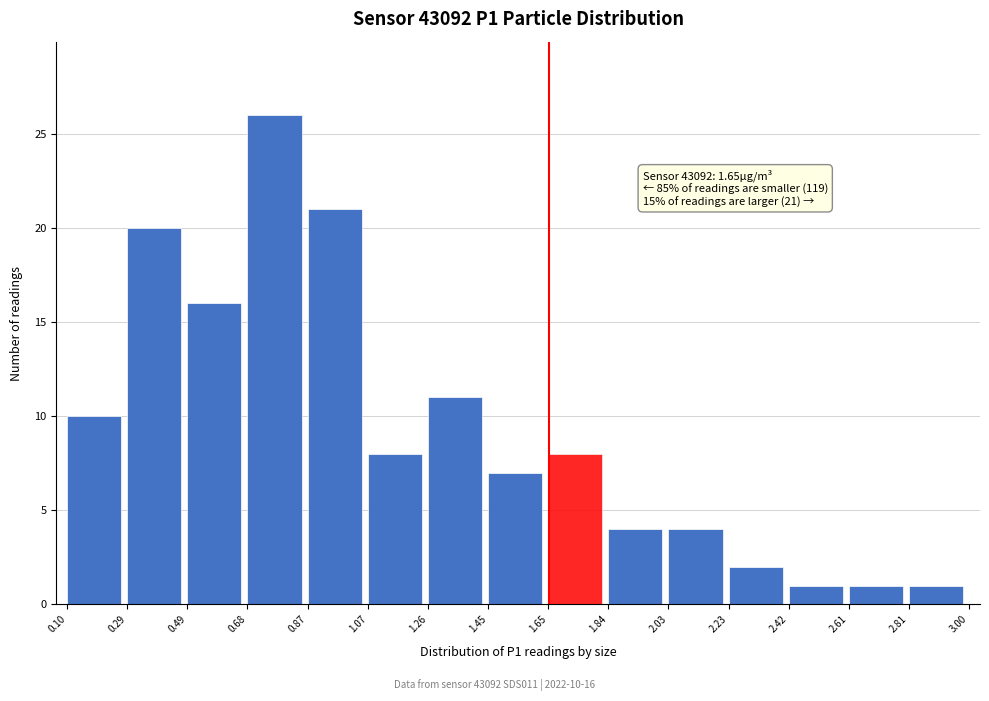

Over which range of the x-axis is the bar tallest?

0.68 to 0.87